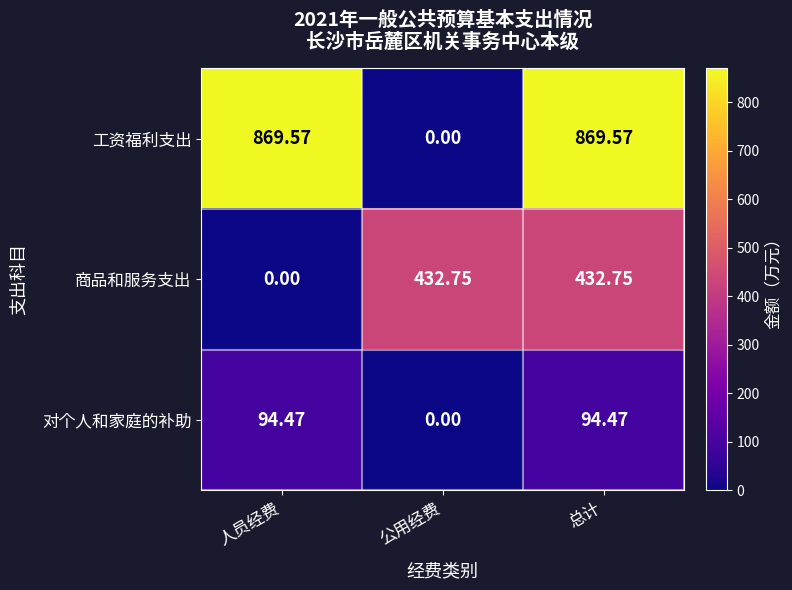

Which series changed the most between 人员经费 and 总计?

商品和服务支出